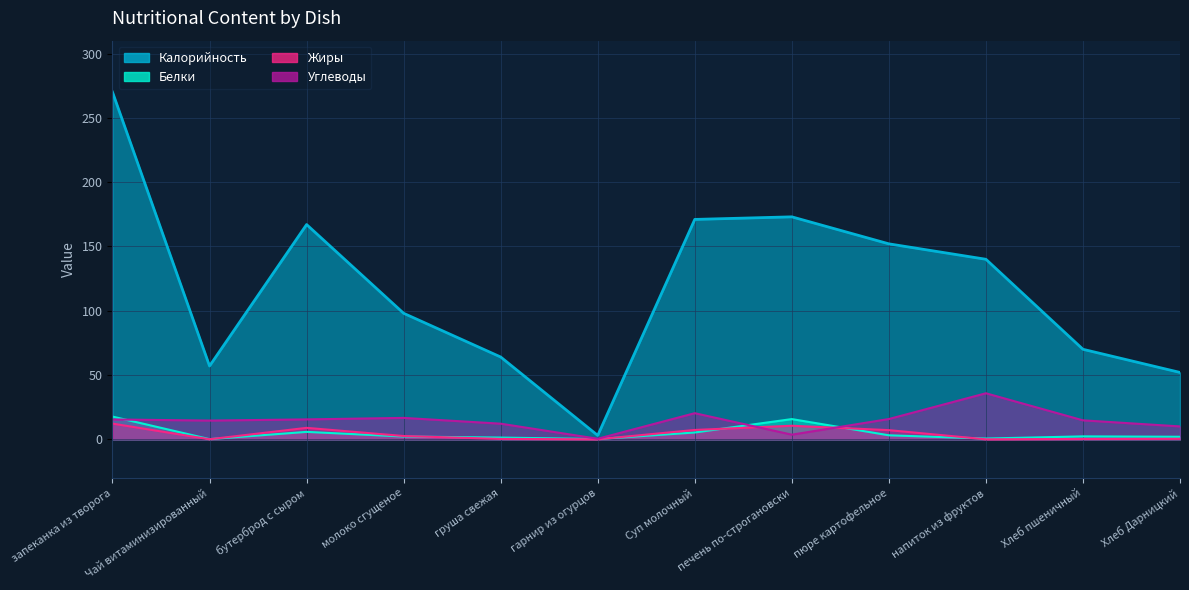

What is the average value of the Жиры series?

4.1